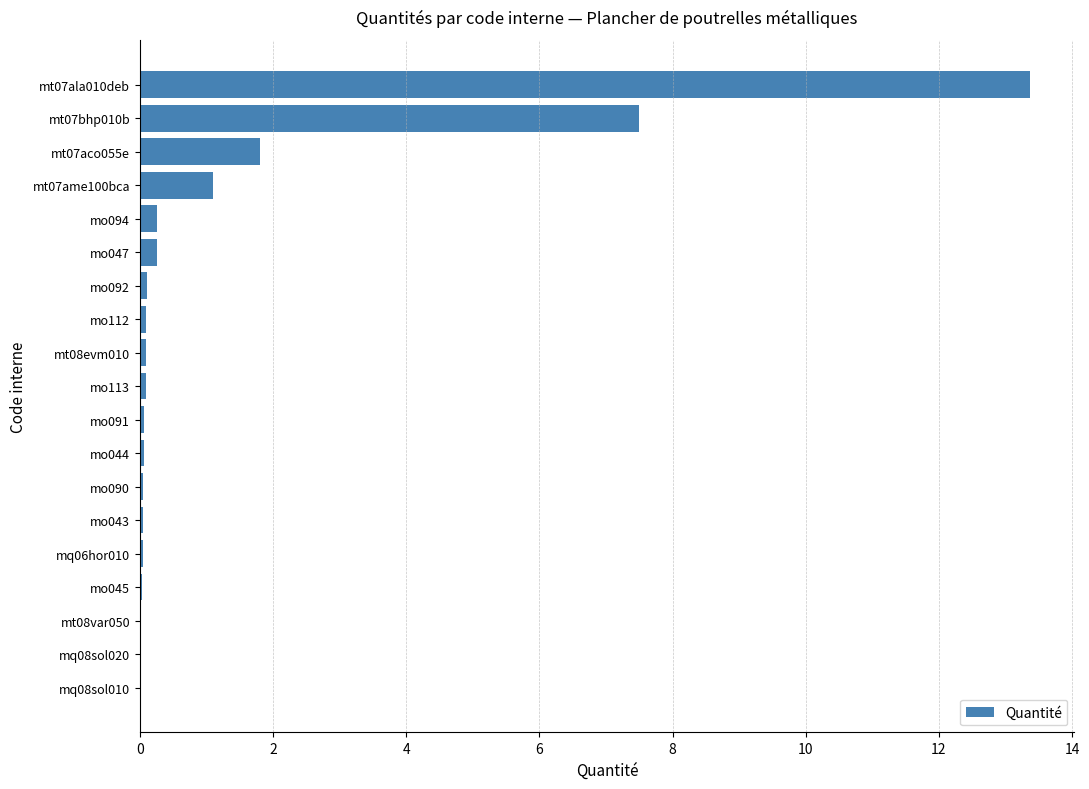

The chart shows a value of 0.0 at mo045. True or false?

True